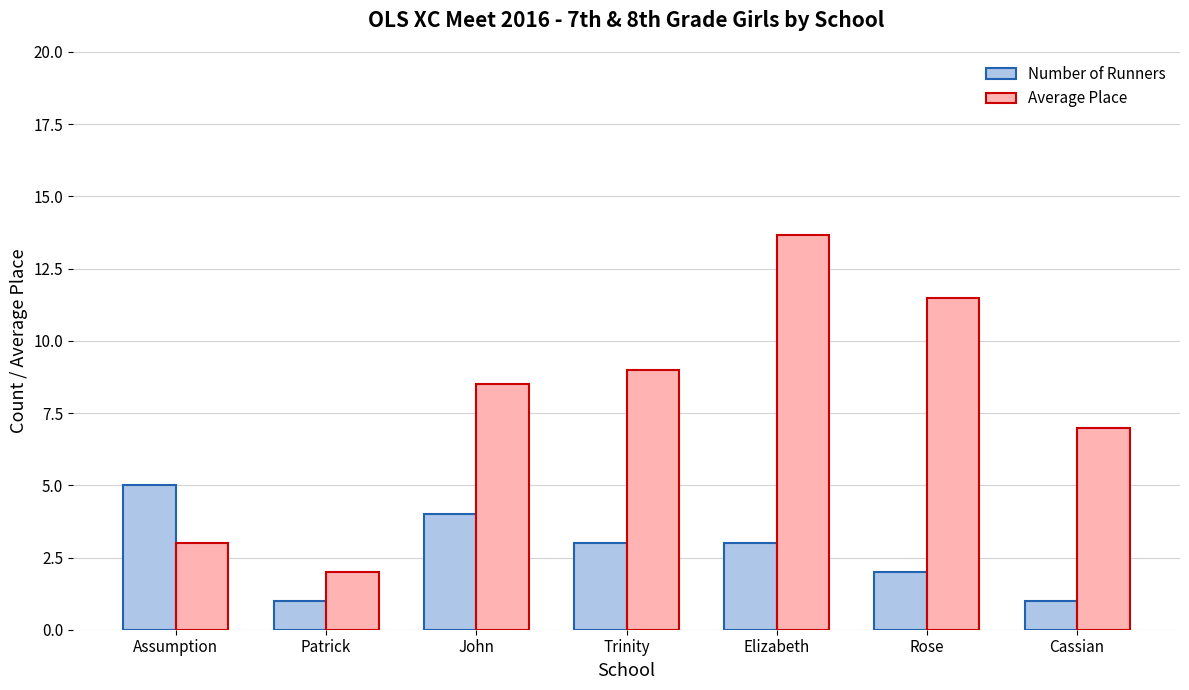

True or false: Number of Runners has a value of 0.9 at Elizabeth.

False